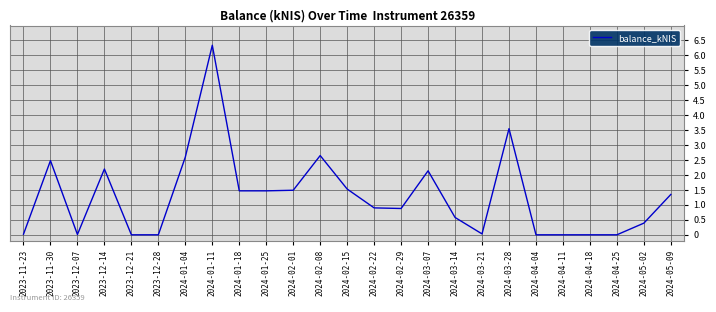

What position from the right is 2024-05-09?

1